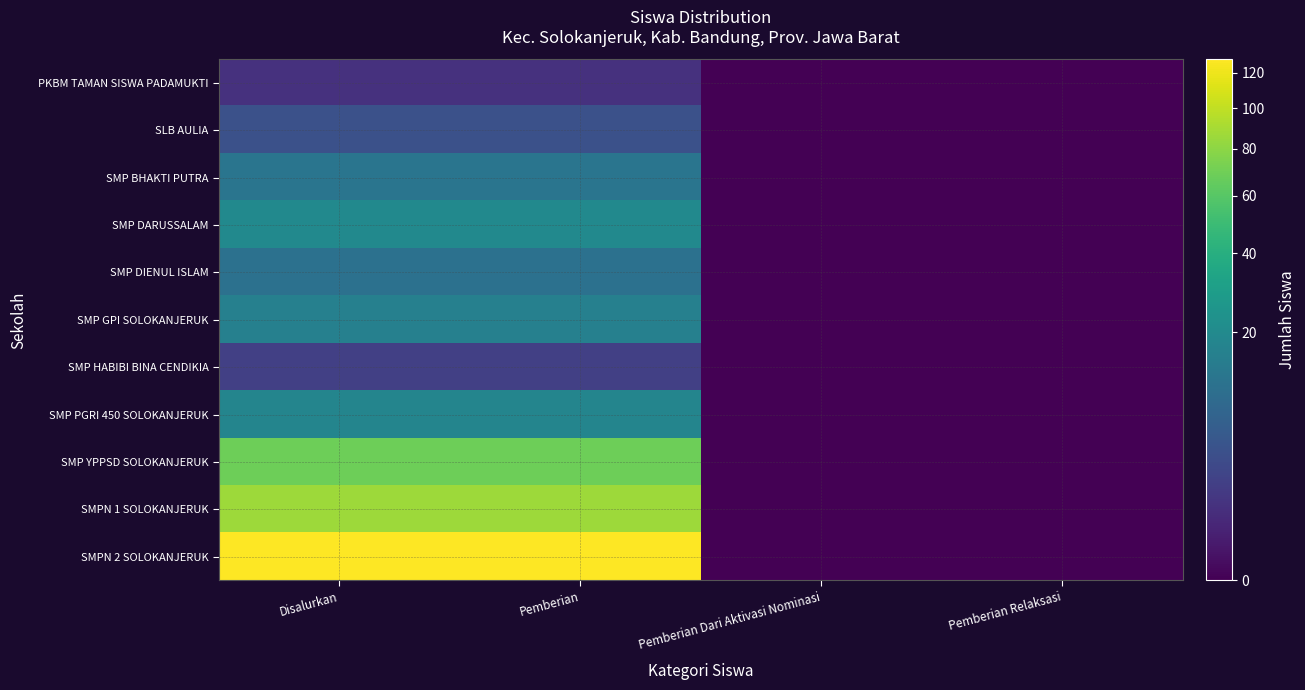

Reading right to left, transcribe all the data shown in this chart.

PKBM TAMAN SISWA PADAMUKTI: Pemberian Relaksasi=0	Pemberian Dari Aktivasi Nominasi=0	Pemberian=1	Disalurkan=1
SLB AULIA: Pemberian Relaksasi=0	Pemberian Dari Aktivasi Nominasi=0	Pemberian=4	Disalurkan=4
SMP BHAKTI PUTRA: Pemberian Relaksasi=0	Pemberian Dari Aktivasi Nominasi=0	Pemberian=12	Disalurkan=12
SMP DARUSSALAM: Pemberian Relaksasi=0	Pemberian Dari Aktivasi Nominasi=0	Pemberian=20	Disalurkan=20
SMP DIENUL ISLAM: Pemberian Relaksasi=0	Pemberian Dari Aktivasi Nominasi=0	Pemberian=11	Disalurkan=11
SMP GPI SOLOKANJERUK: Pemberian Relaksasi=0	Pemberian Dari Aktivasi Nominasi=0	Pemberian=16	Disalurkan=16
SMP HABIBI BINA CENDIKIA: Pemberian Relaksasi=0	Pemberian Dari Aktivasi Nominasi=0	Pemberian=2	Disalurkan=2
SMP PGRI 450 SOLOKANJERUK: Pemberian Relaksasi=0	Pemberian Dari Aktivasi Nominasi=0	Pemberian=18	Disalurkan=18
SMP YPPSD SOLOKANJERUK: Pemberian Relaksasi=0	Pemberian Dari Aktivasi Nominasi=0	Pemberian=69	Disalurkan=69
SMPN 1 SOLOKANJERUK: Pemberian Relaksasi=0	Pemberian Dari Aktivasi Nominasi=0	Pemberian=86	Disalurkan=86
SMPN 2 SOLOKANJERUK: Pemberian Relaksasi=0	Pemberian Dari Aktivasi Nominasi=0	Pemberian=128	Disalurkan=128